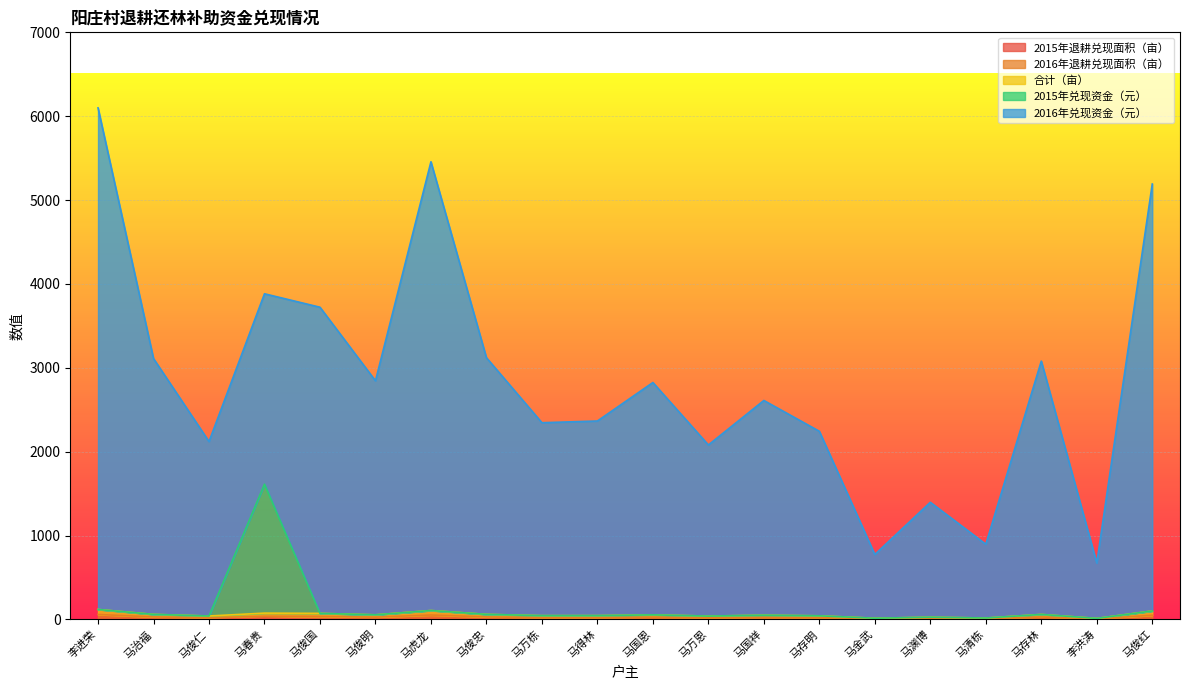

The value of 合计（亩） at 马治福 is 30.5. True or false?

True